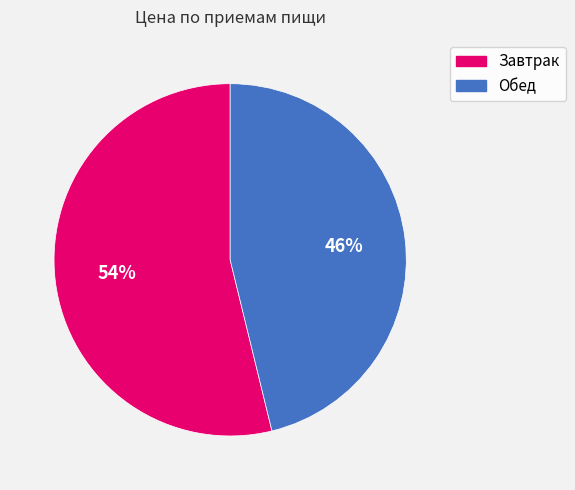

Do Обед and Завтрак together represent more than half of the pie?

Yes